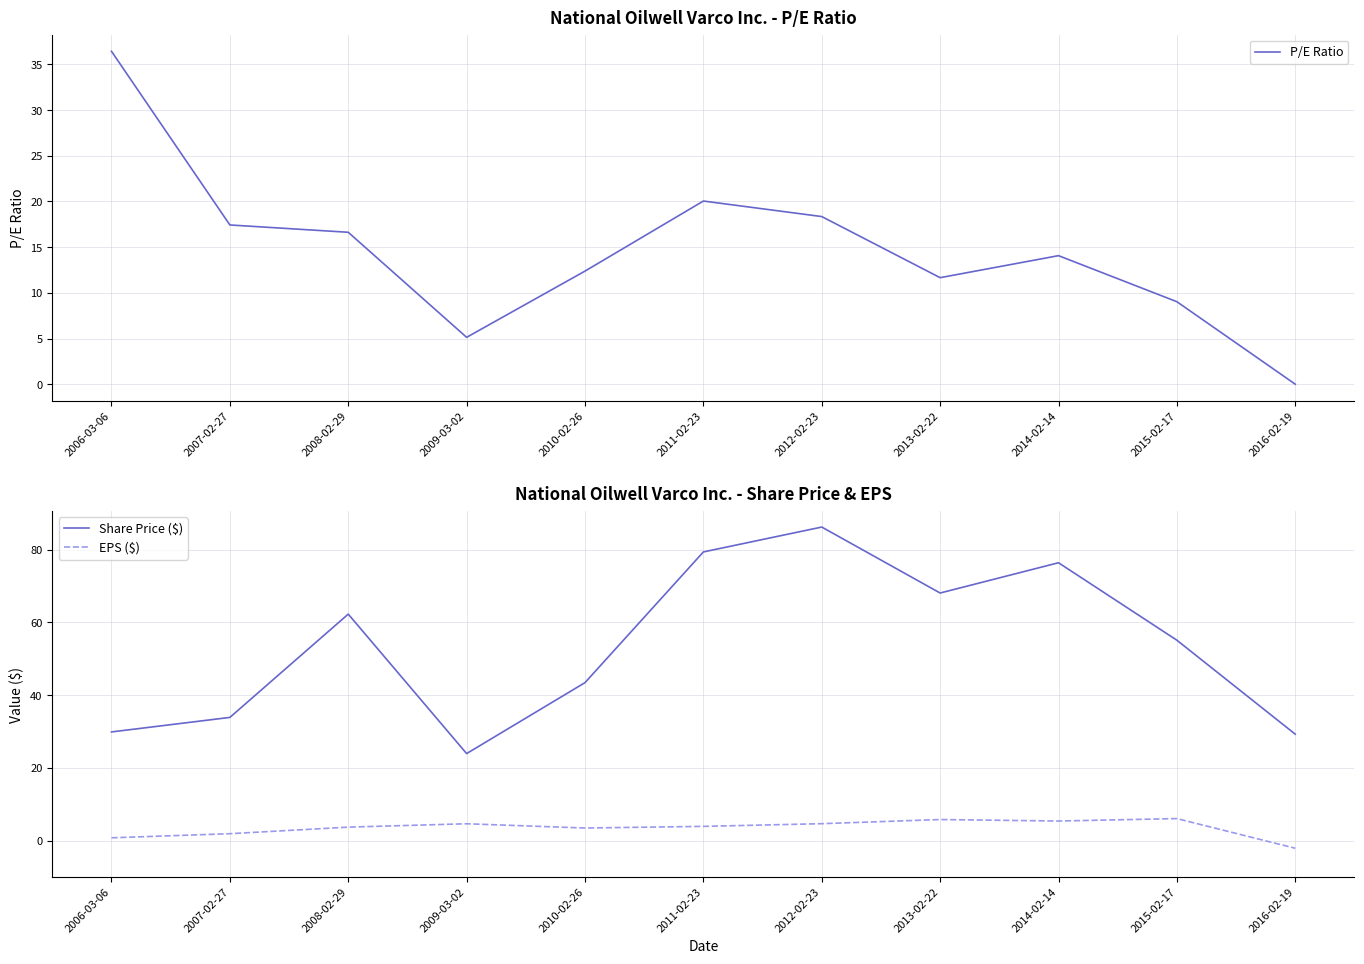

Is this an area chart (filled region under the line)?

No